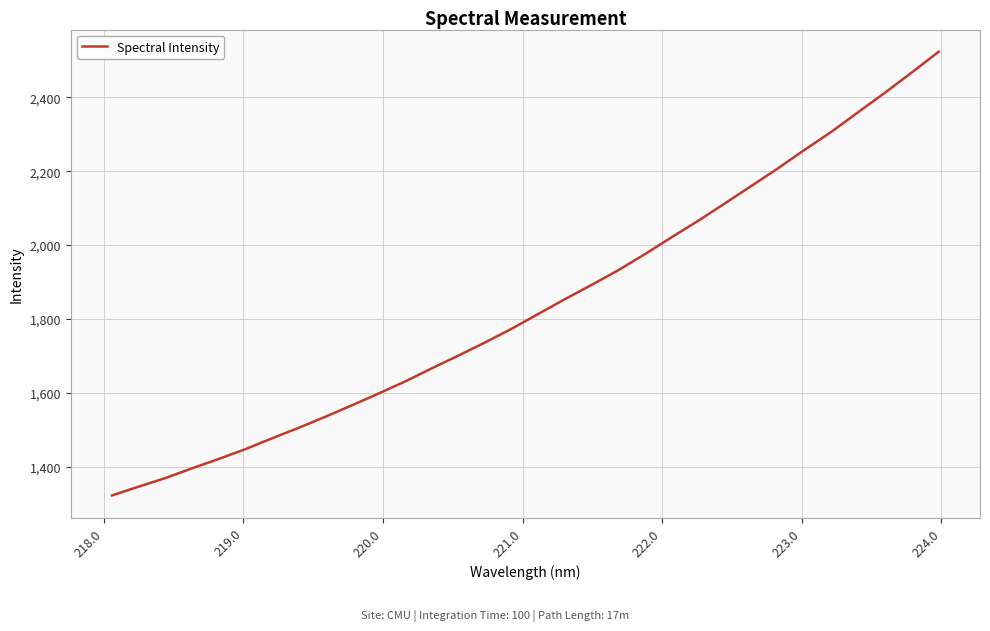

What is the smallest value displayed?

1322.5